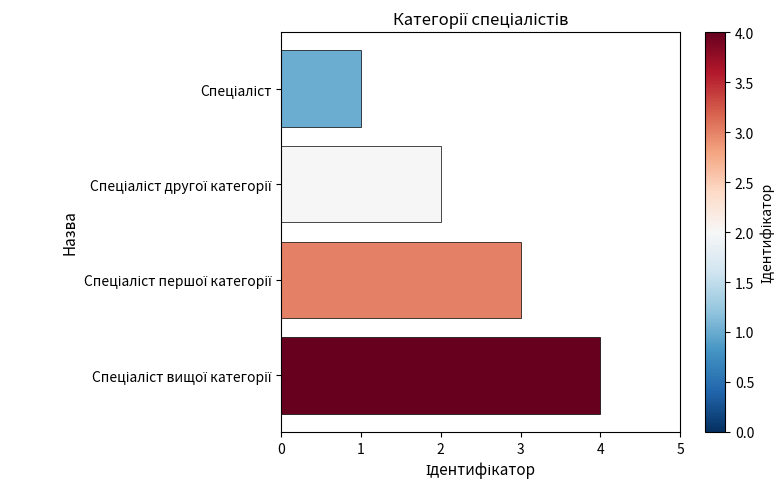

What is the sum of all values?

10